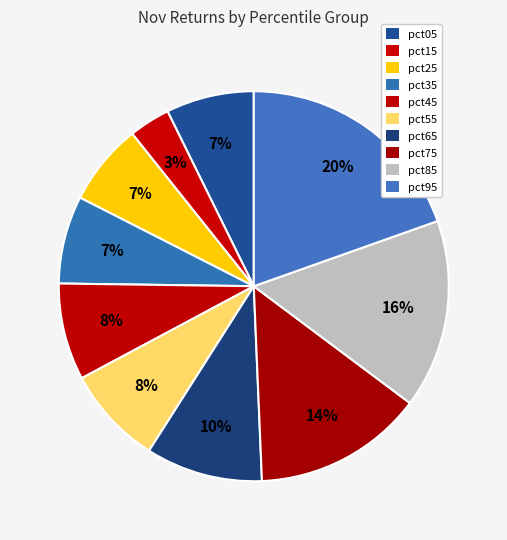

What is the largest slice in the pie chart?

pct95